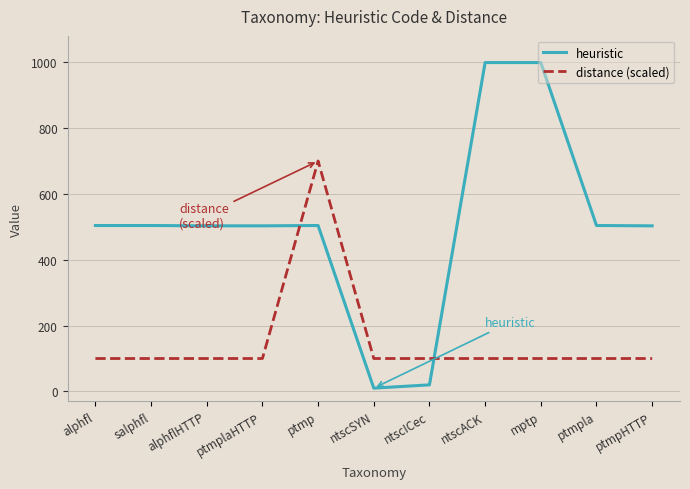

The value of distance (scaled) at alphfl is 100.0. True or false?

True